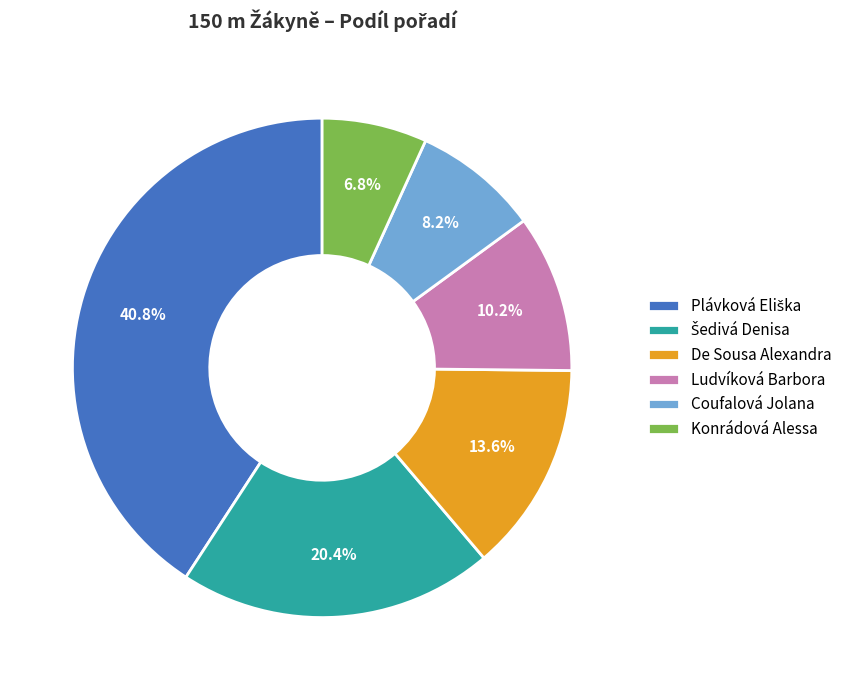

What portion of the pie excludes Ludvíková Barbora?

89.8%